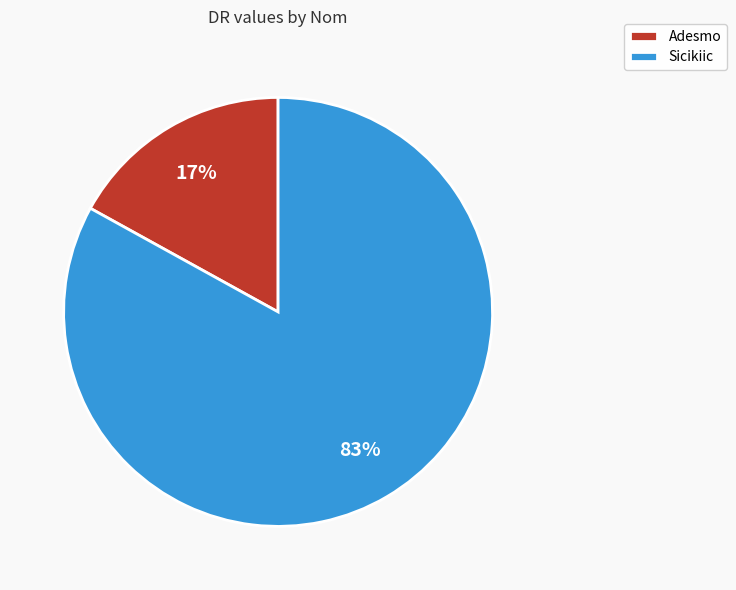

Is it true that Adesmo is 17% of the pie?

True